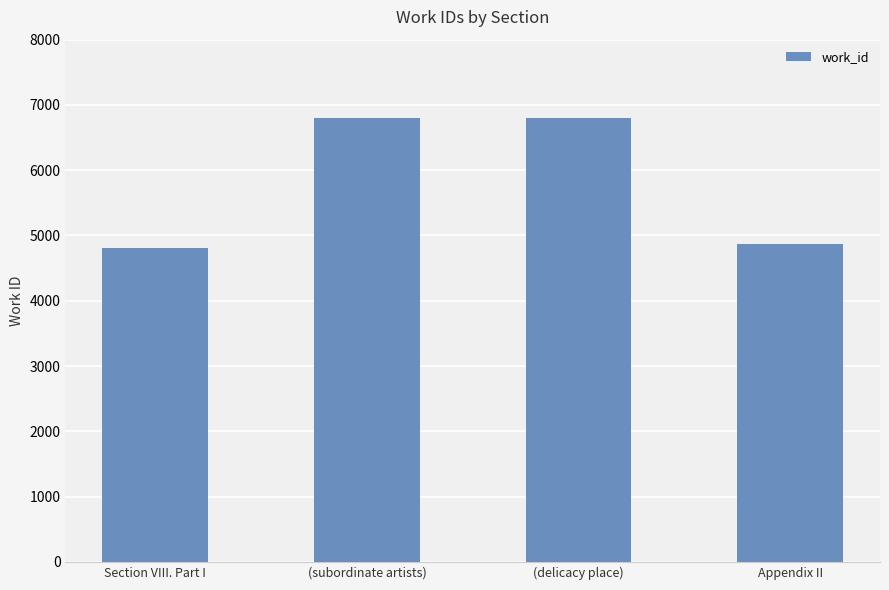

What is the sum of all values?

23271